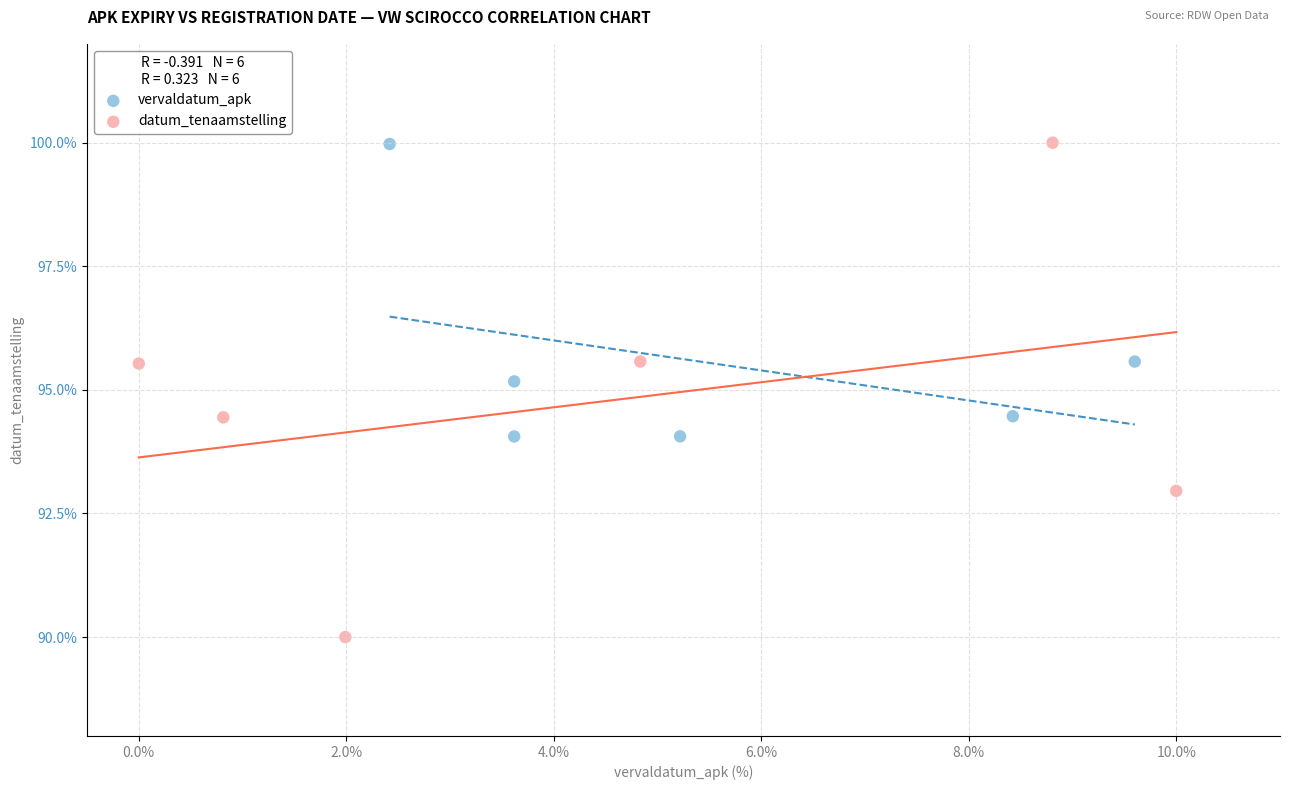

Which series reaches the minimum Y coordinate?

datum_tenaamstelling